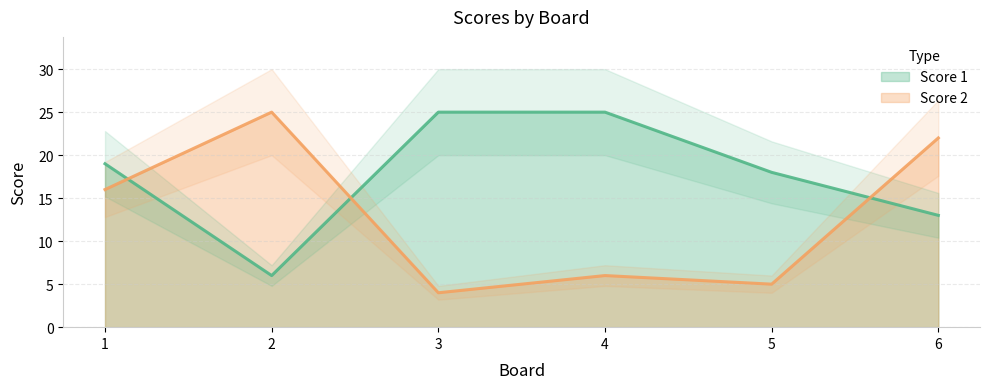

Which category has the highest value across all series?

3